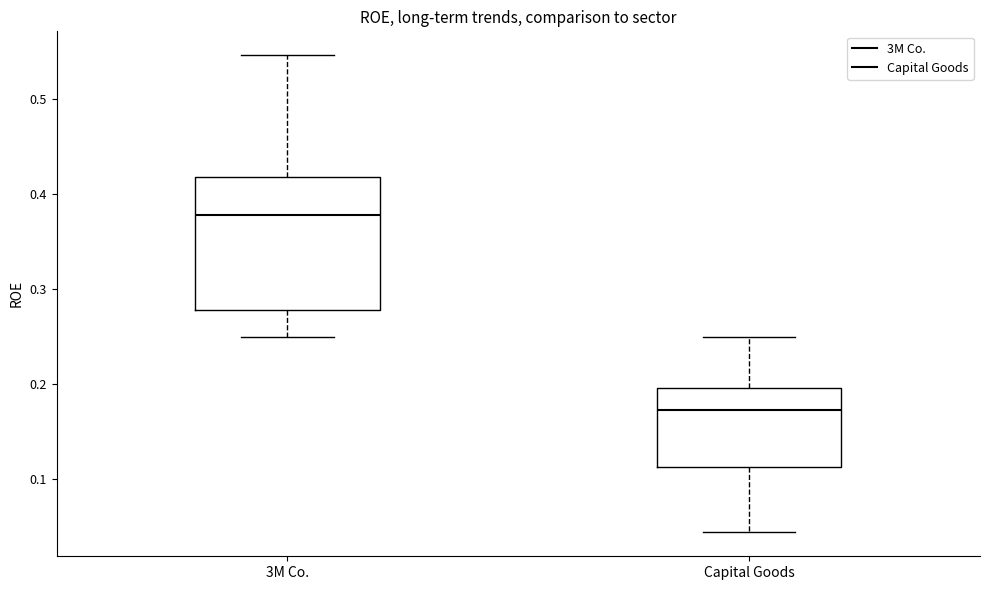

Reading left to right, read every box against the y-axis: the position of its median line, the range the box covers, and the ends of its whiskers. The values are not printed on the chart, so give them approximately, as read against the axis.

3M Co.: median 0.38, box 0.28 to 0.42, whiskers 0.25 to 0.55
Capital Goods: median 0.17, box 0.11 to 0.20, whiskers 0.04 to 0.25